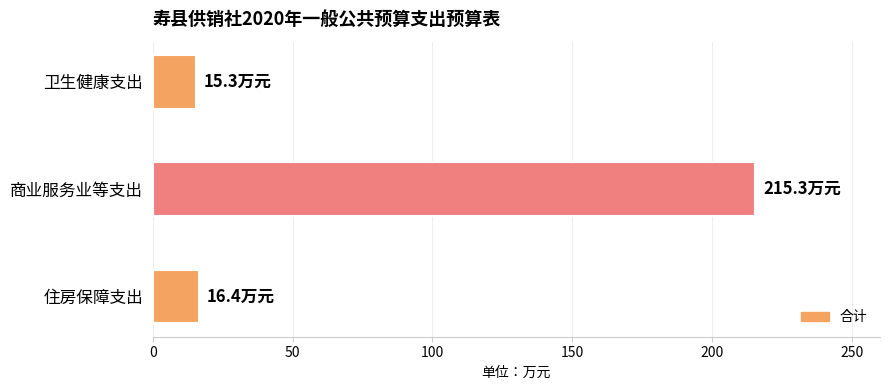

Reading top to bottom, list all the values displayed in this chart.

卫生健康支出=15.3	商业服务业等支出=215.3	住房保障支出=16.4